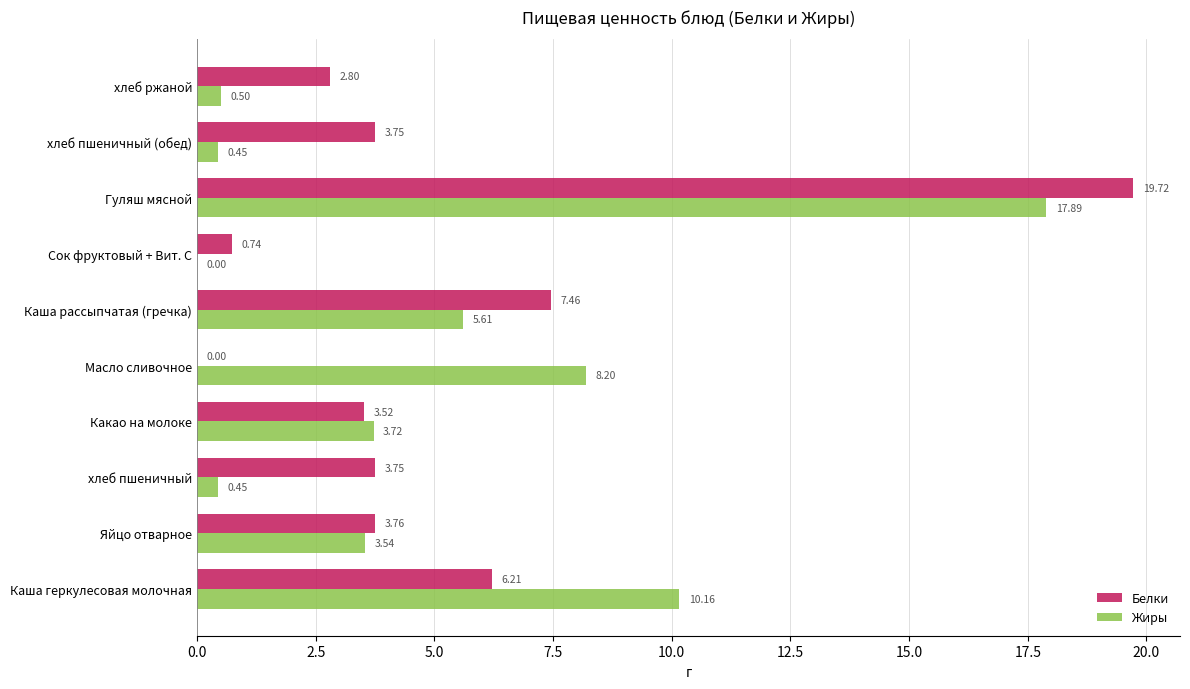

What is the total value across all series at хлеб ржаной?

3.3